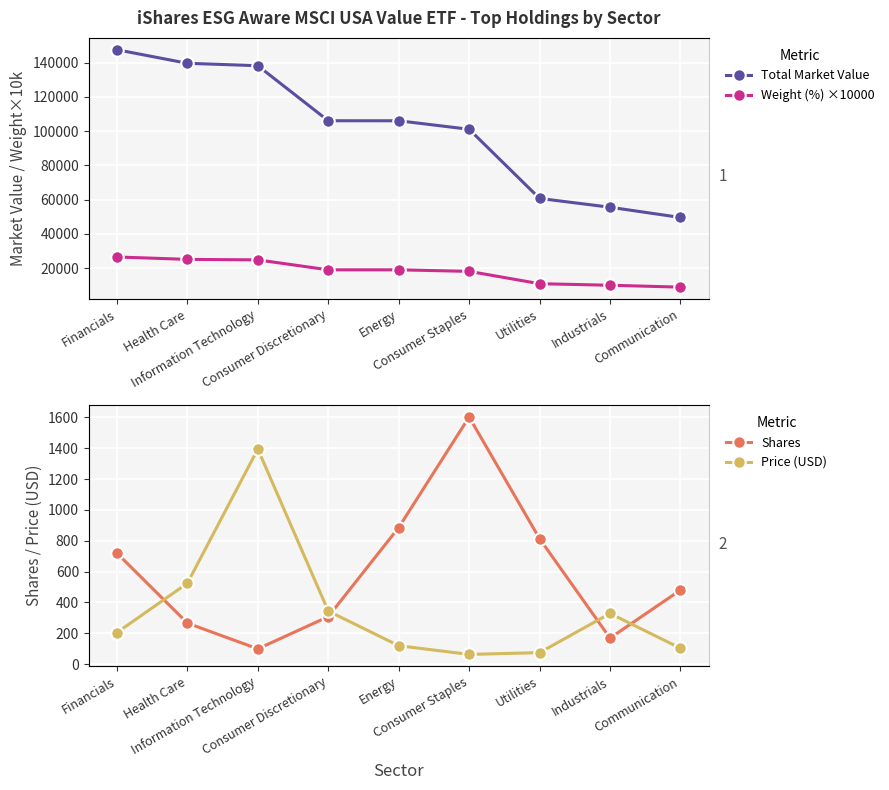

What is the label of the 2nd point from the right?

Industrials